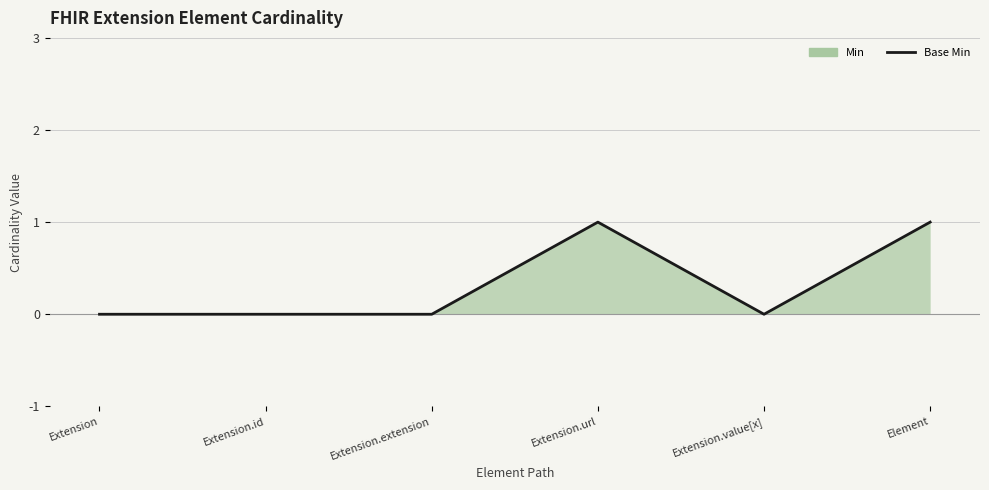

How many points are higher than both their immediate neighbors (excluding endpoints)?

1